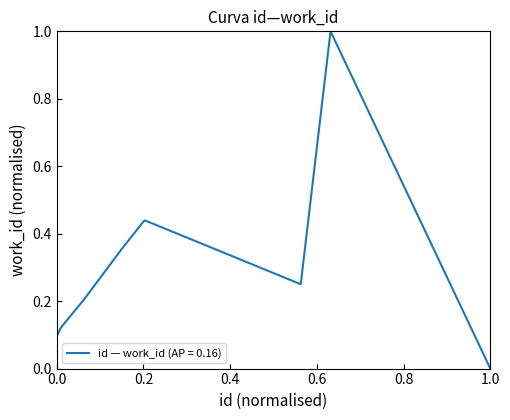

What is the maximum value shown in the chart?

1.0